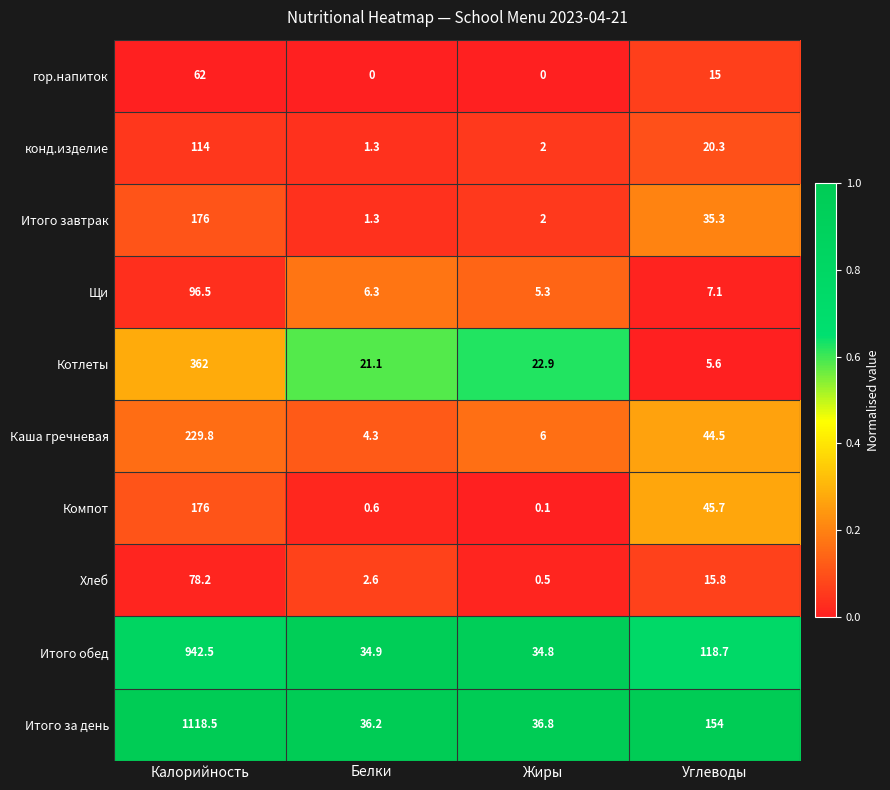

What is the difference between the second highest and second lowest values in the Котлеты series?

1.8